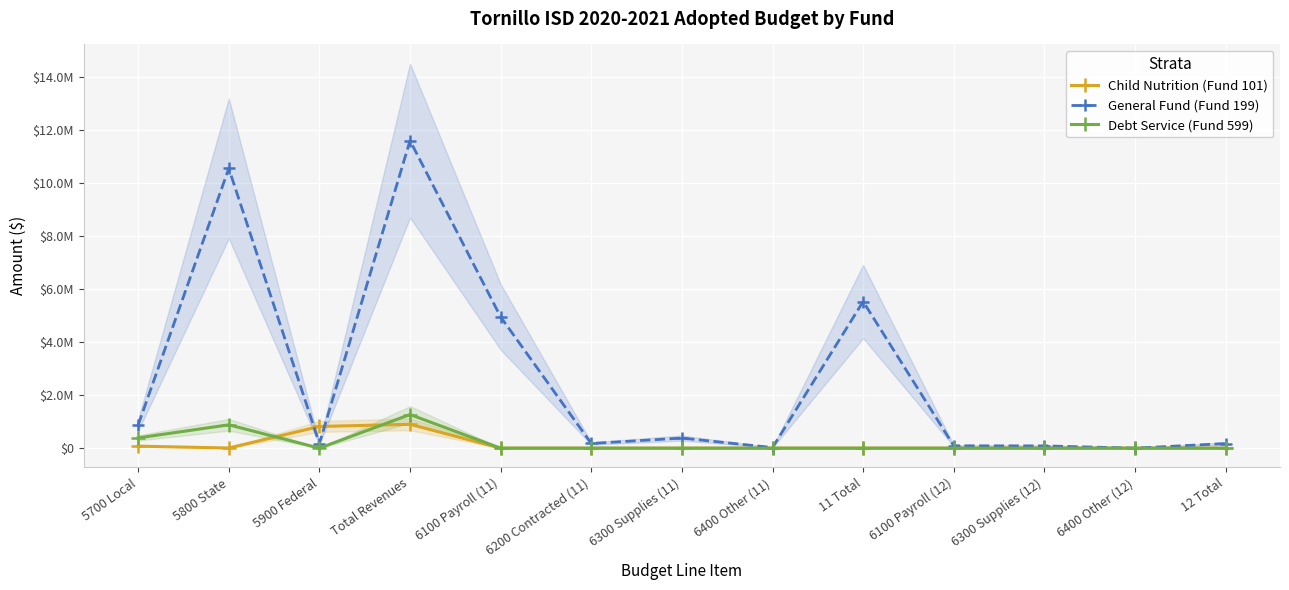

Which label corresponds to the smallest value in the chart?

6100 Payroll (11)